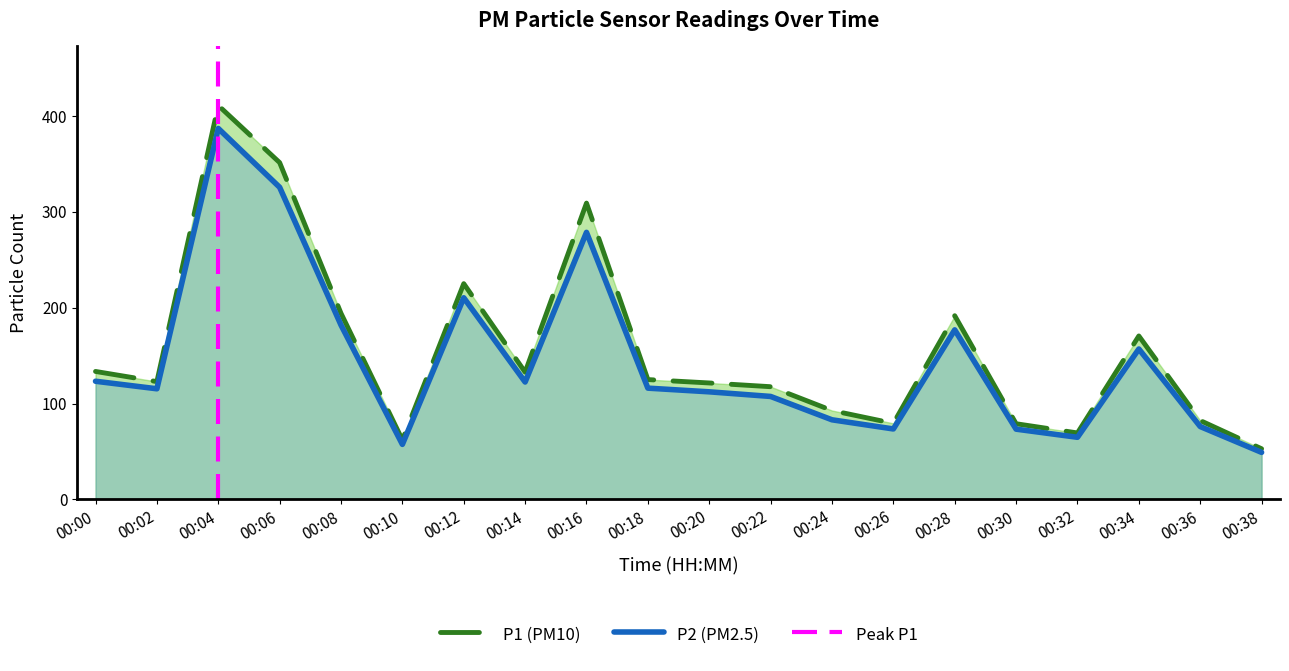

True or false: P2 has a value of 156.9 at 00:34.

True